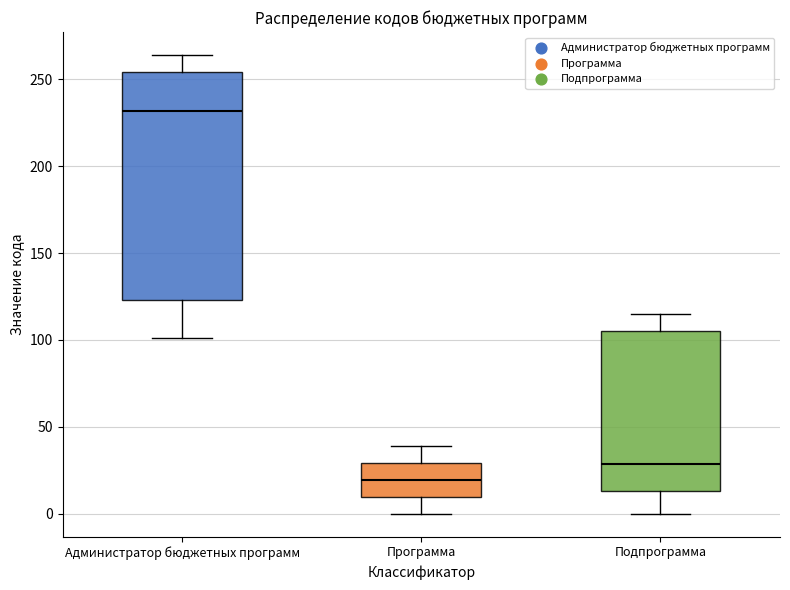

Reading left to right, read every box against the y-axis: the position of its median line, the range the box covers, and the ends of its whiskers. The values are not printed on the chart, so give them approximately, as read against the axis.

Администратор бюджетных программ: median 230, box 125 to 255, whiskers 100 to 265
Программа: median 20, box 10 to 30, whiskers 0 to 40
Подпрограмма: median 30, box 15 to 105, whiskers 0 to 115